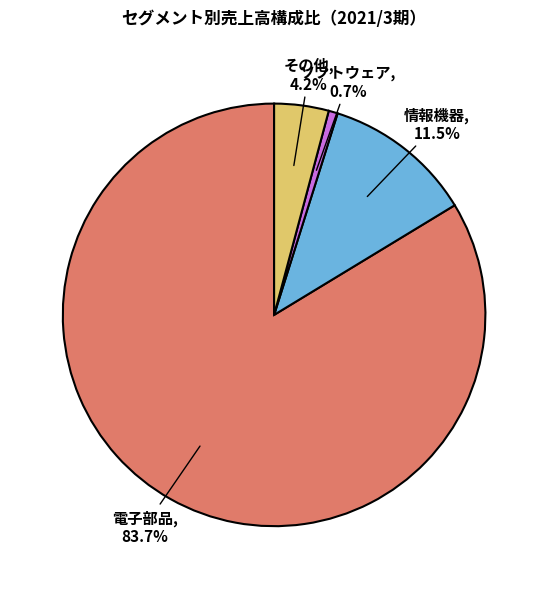

Is there a majority slice in this chart?

Yes